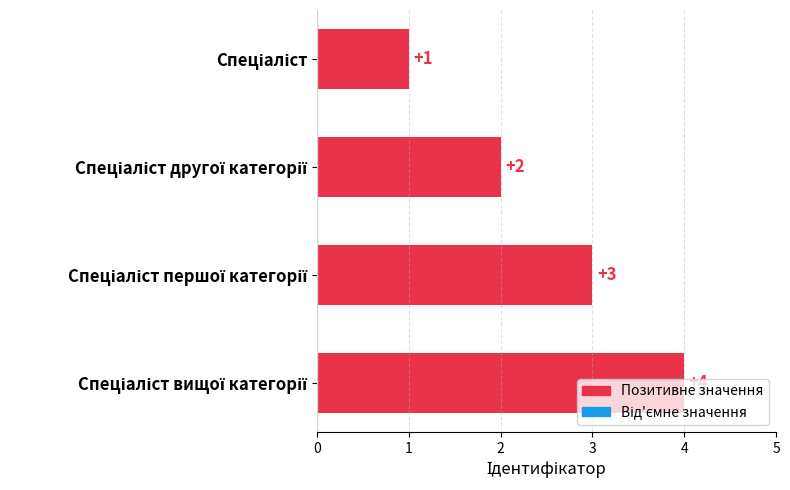

What is the sum of all values?

10